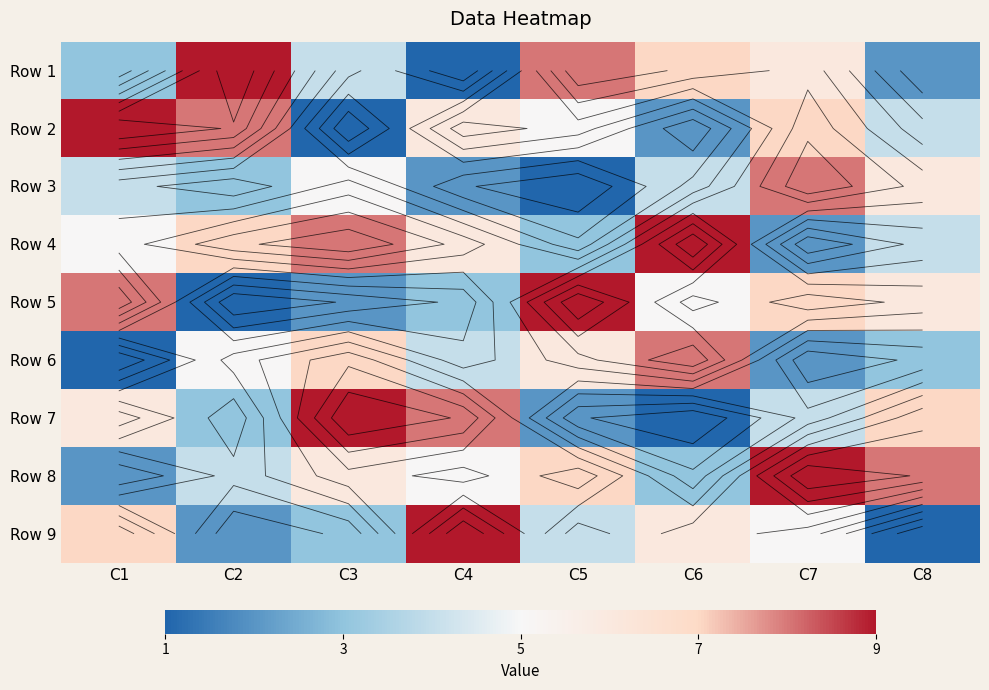

Is it true that Row 8 equals 5 at C5?

False